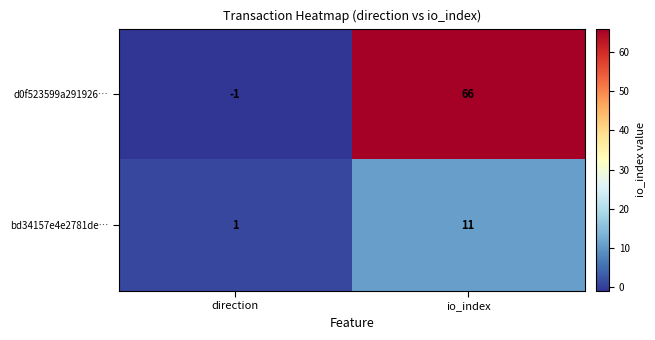

At which category is the sum across all series the highest?

io_index